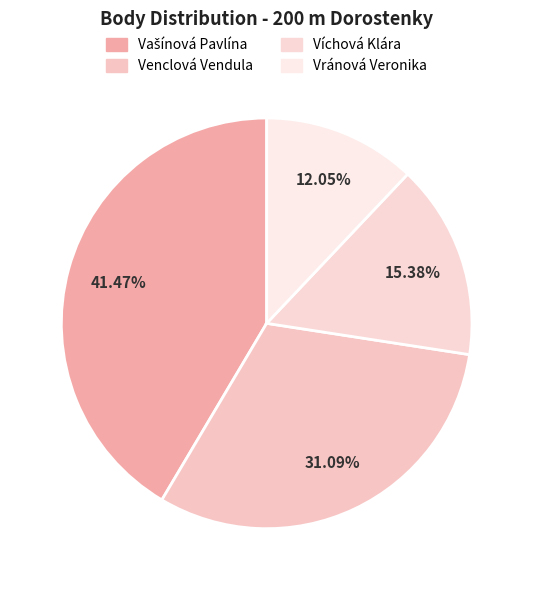

Which has a higher value, Venclová Vendula or Víchová Klára?

Venclová Vendula